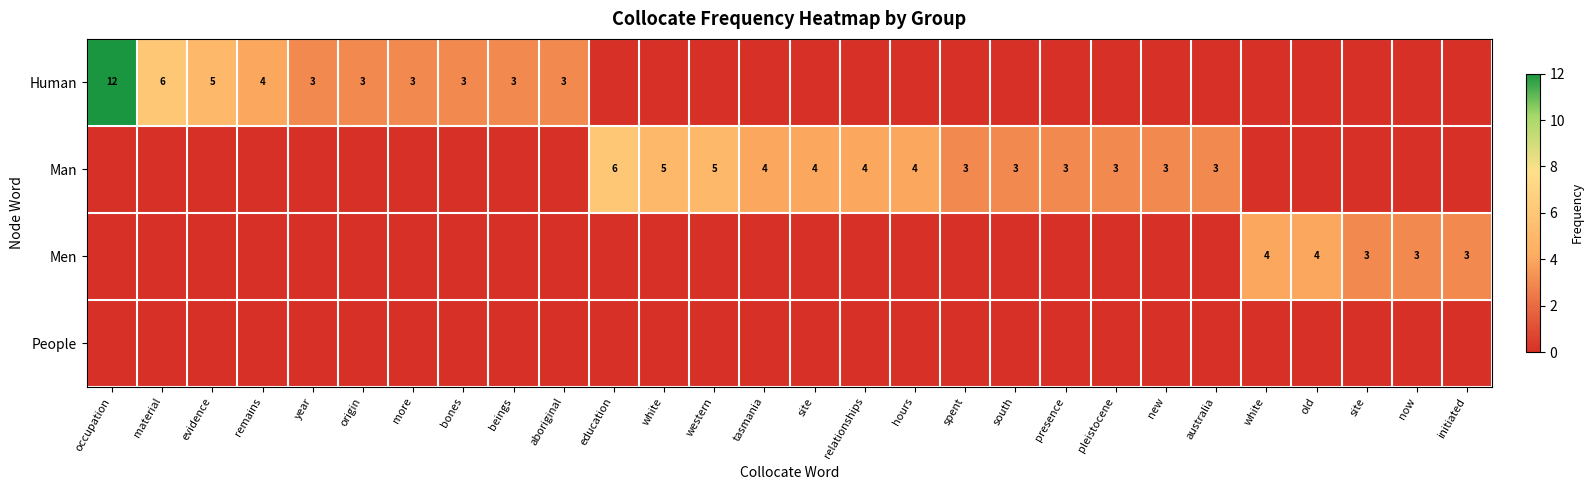

What is the difference between the highest and lowest values at occupation?

12